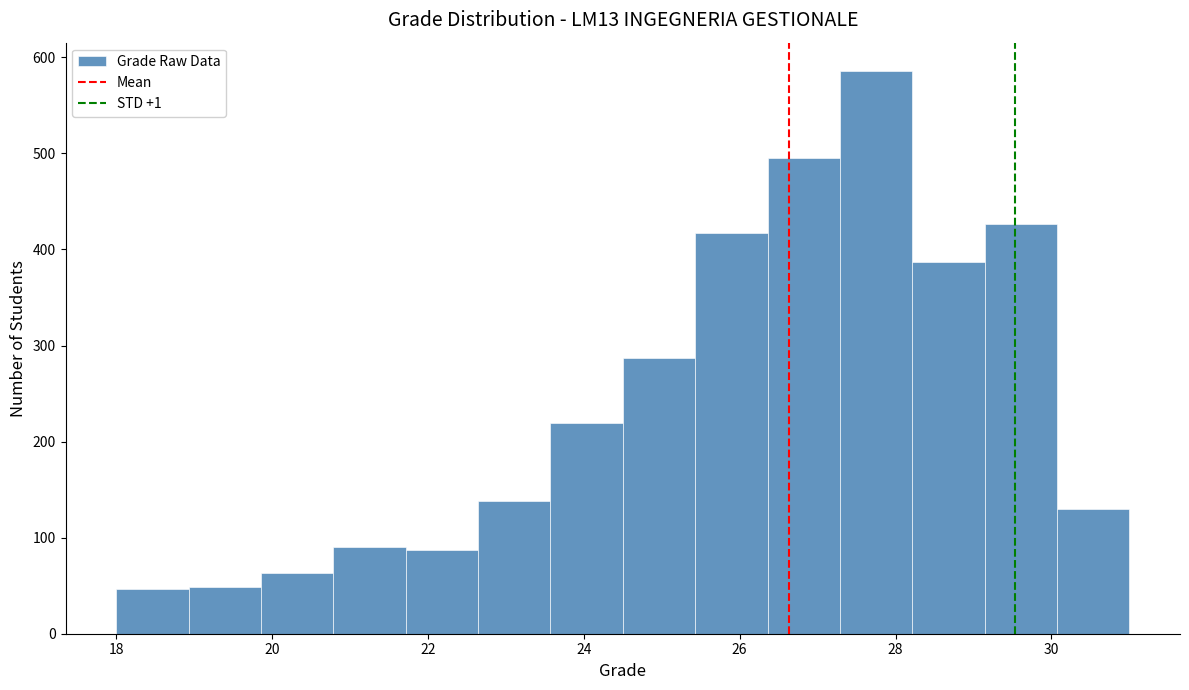

Over which range of the x-axis is the bar tallest?

27.2 to 28.2